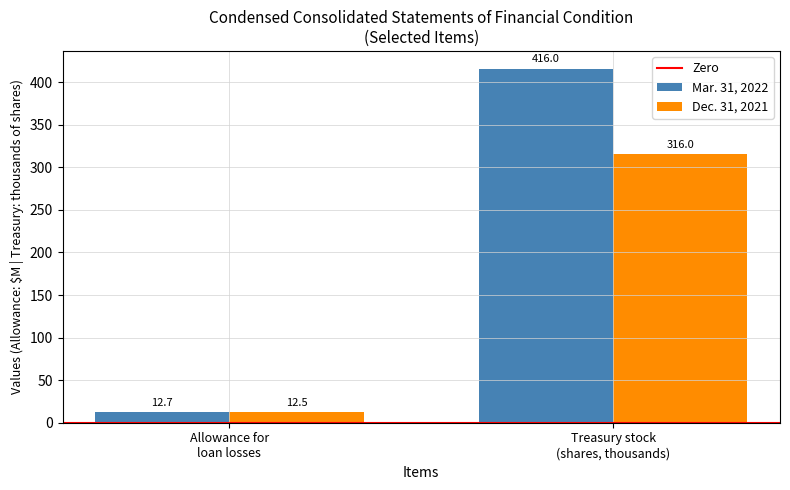

Rank the series at Treasury stock
(shares, thousands) from lowest to highest value.

Dec. 31, 2021, Mar. 31, 2022